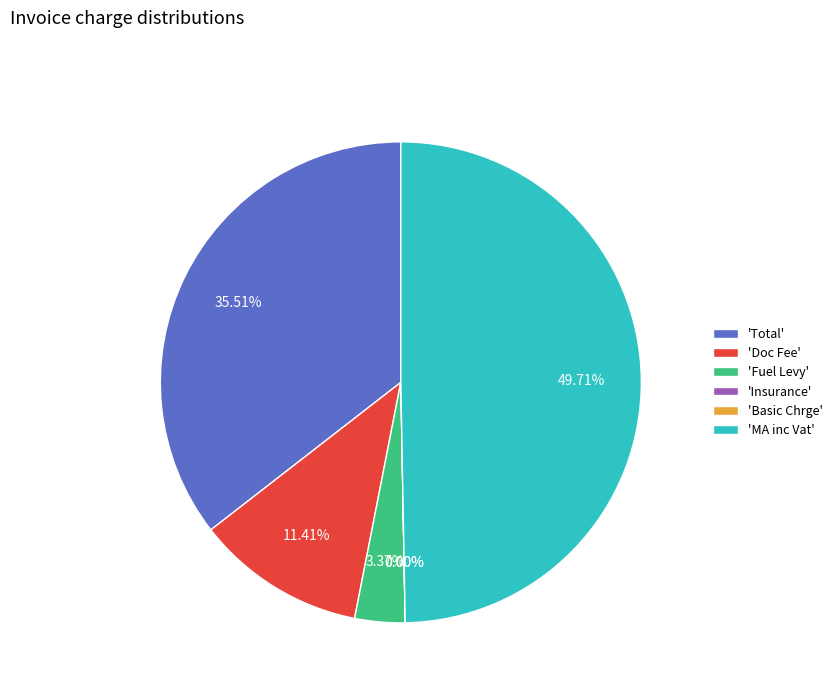

How much of the chart is everything except Doc Fee?

88.6%